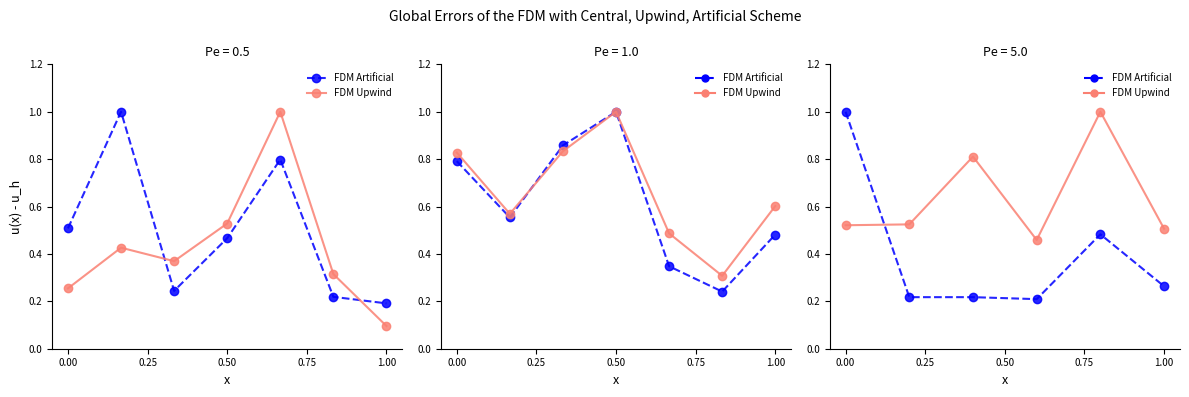

How many data points does each series have?

6